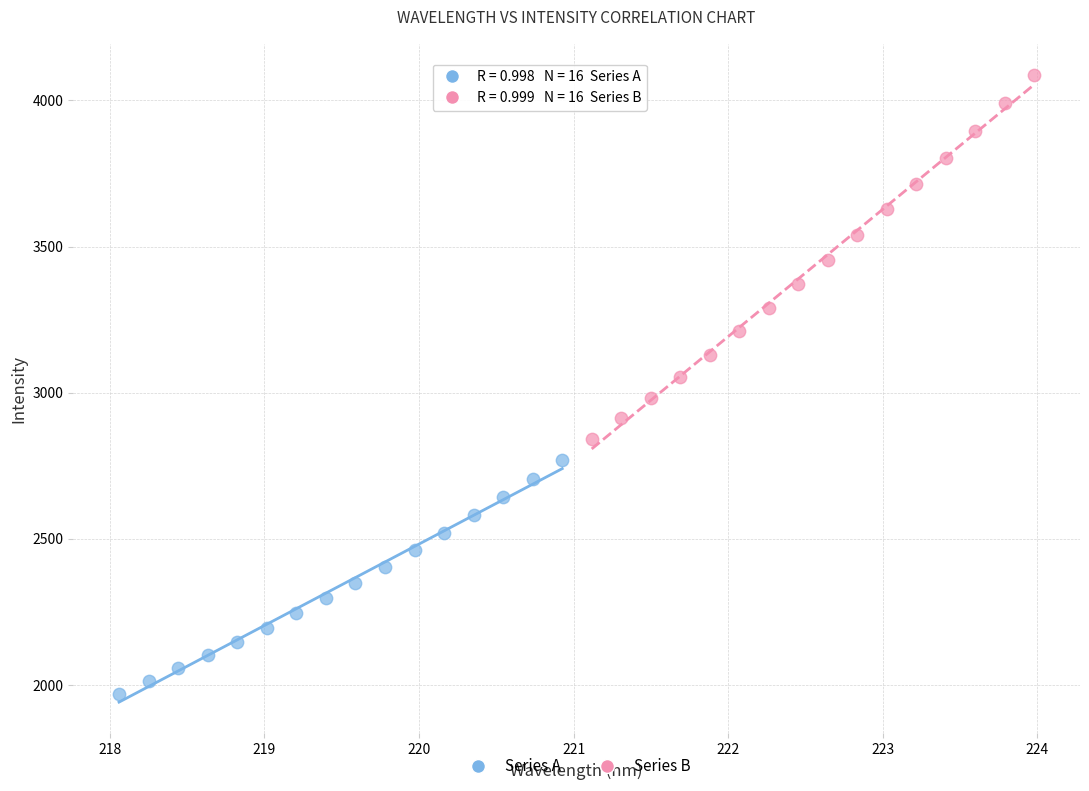

Which series contains the highest Y value?

Series B